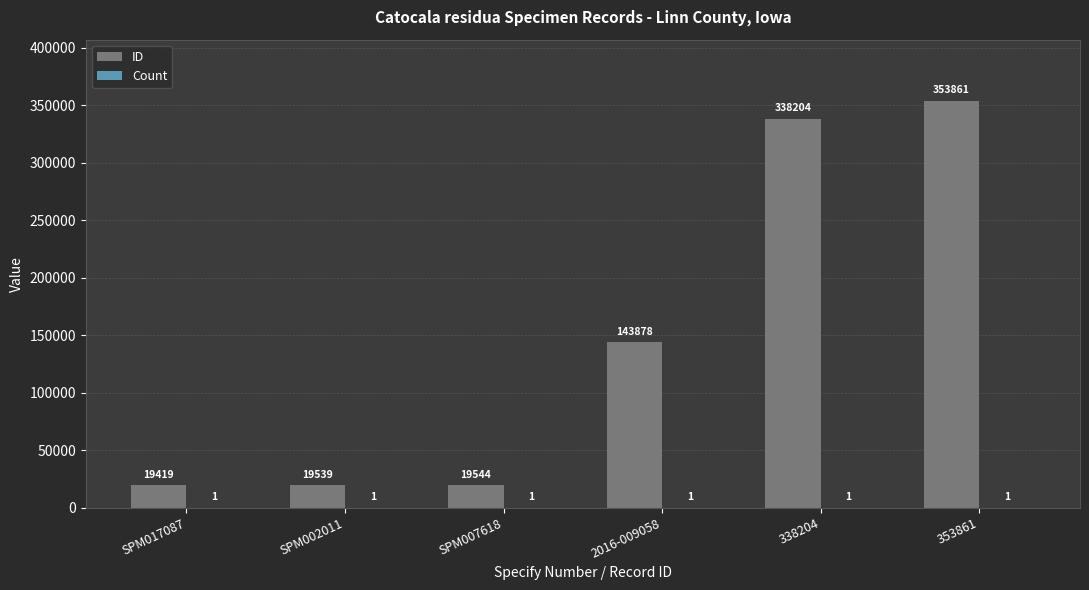

Read the ID value at SPM002011, to the nearest 50.

19550